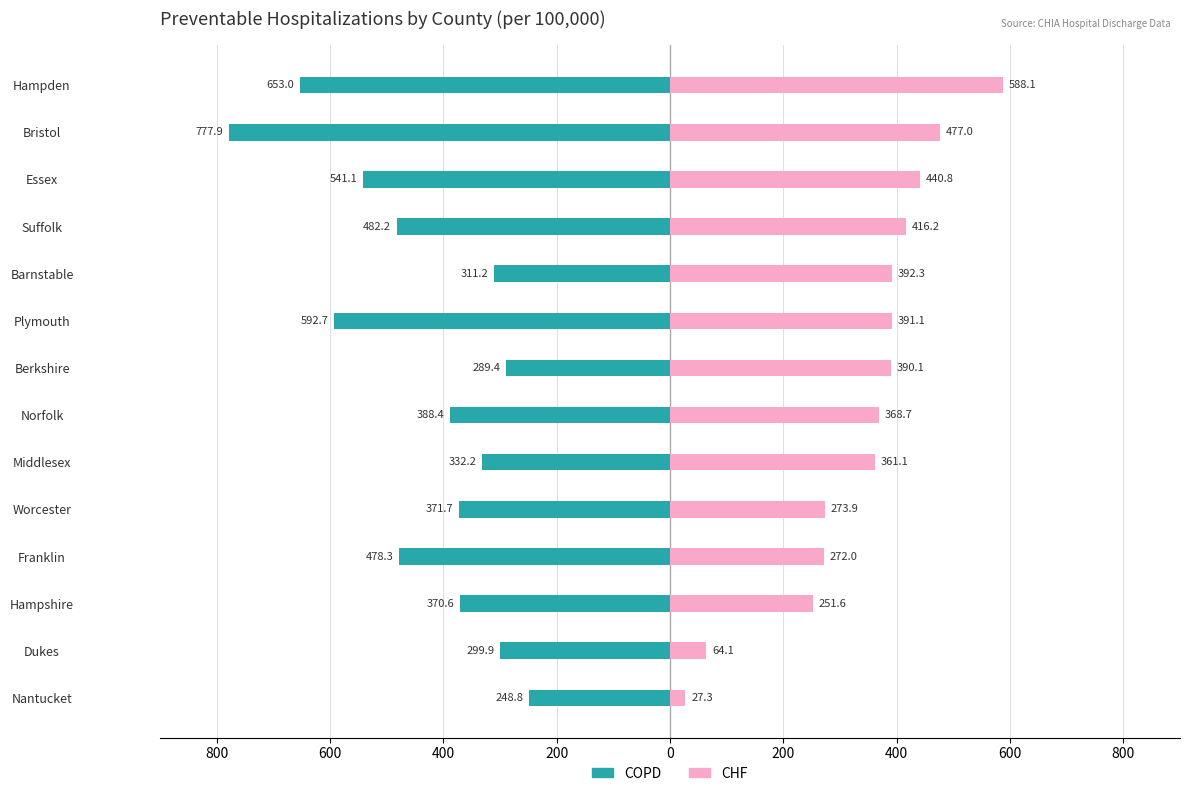

What is the difference between the second highest and minimum values in the CHF series?

449.7